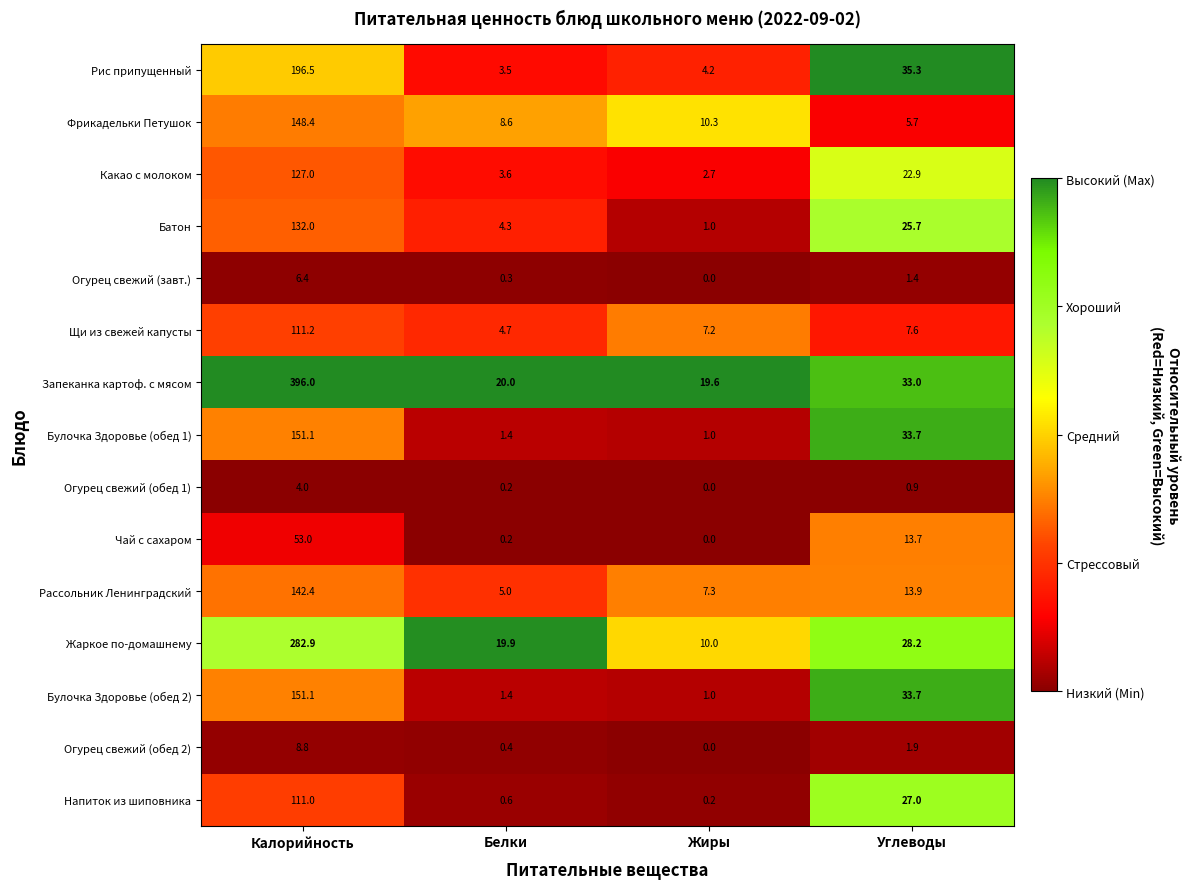

What is the maximum value shown in the chart?

396.0